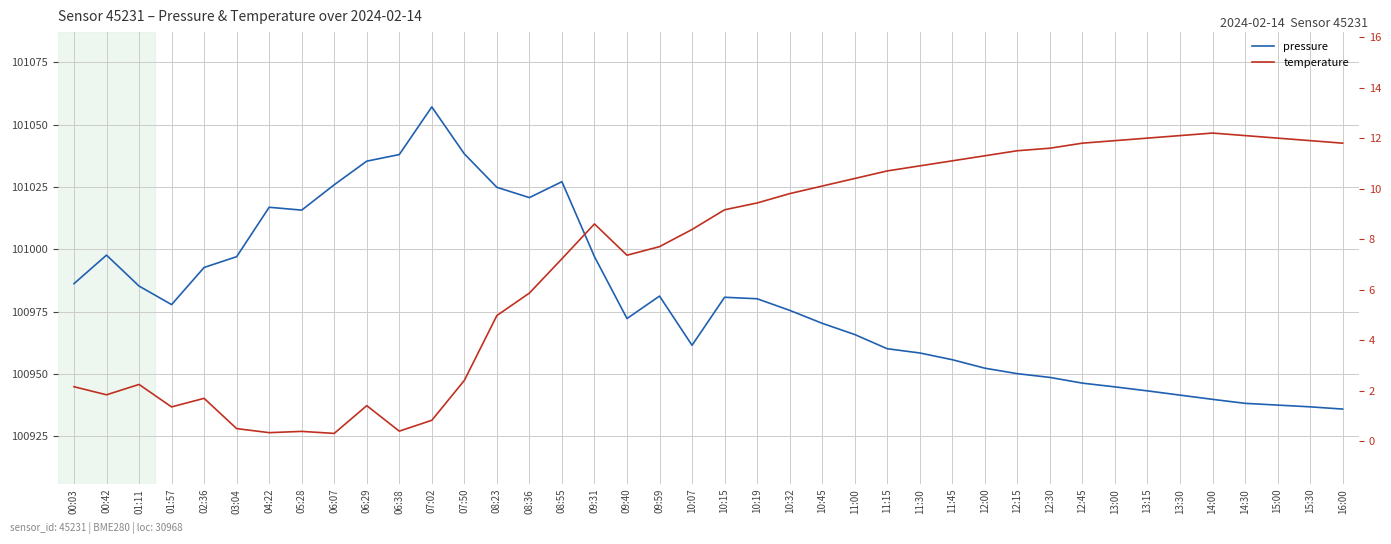

At which label is temperature closest to 6?

08:36